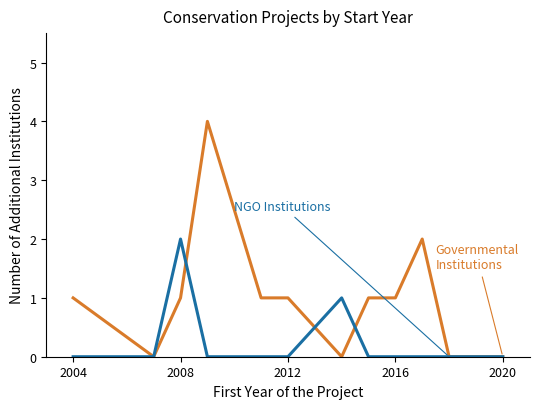

Is this an area chart (filled region under the line)?

No